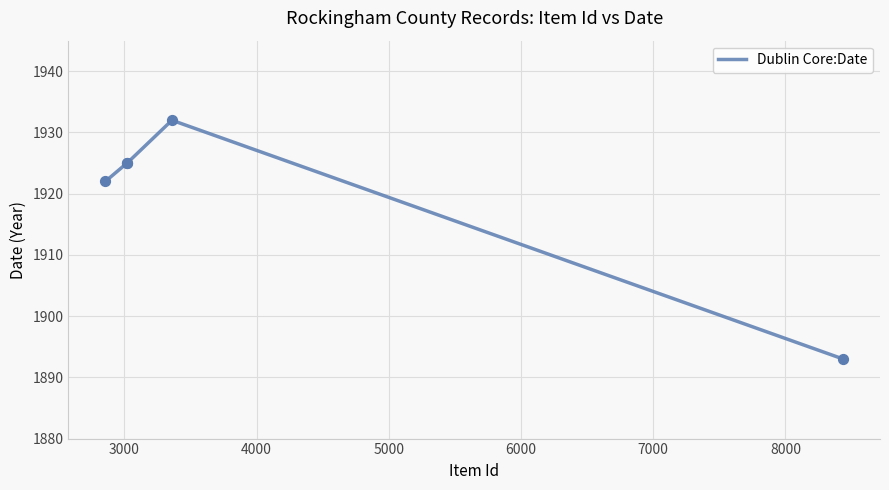

What is the sum of all values?

9597